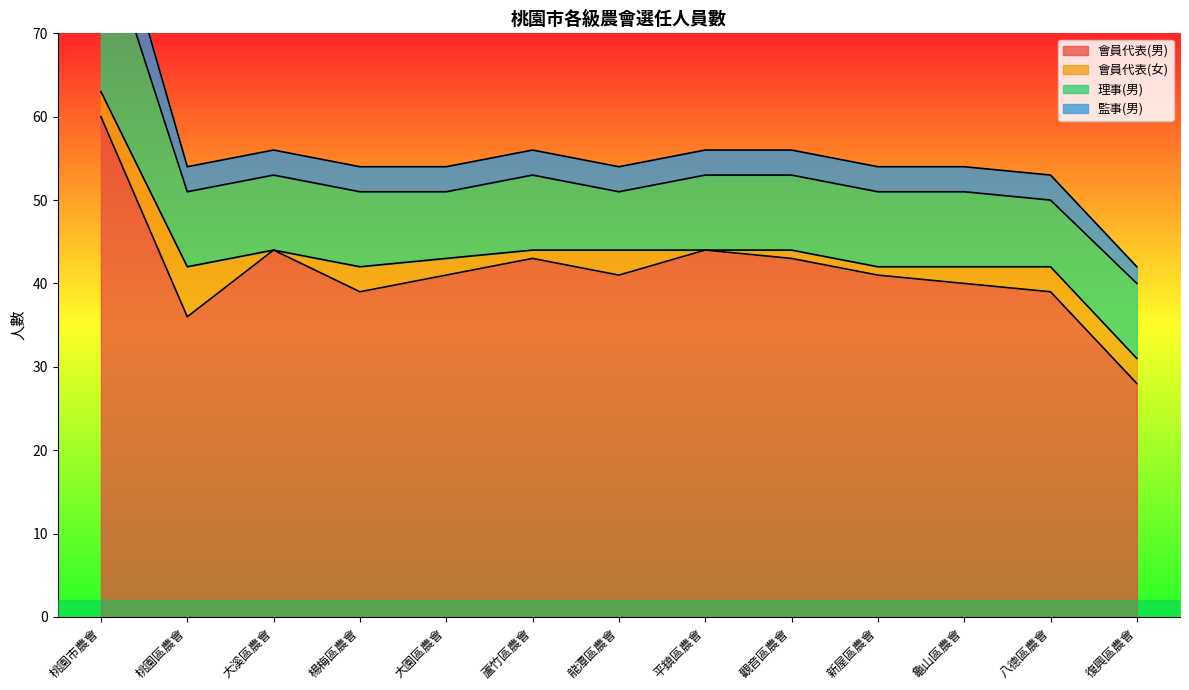

True or false: 會員代表(男) has a value of 74 at 蘆竹區農會.

False